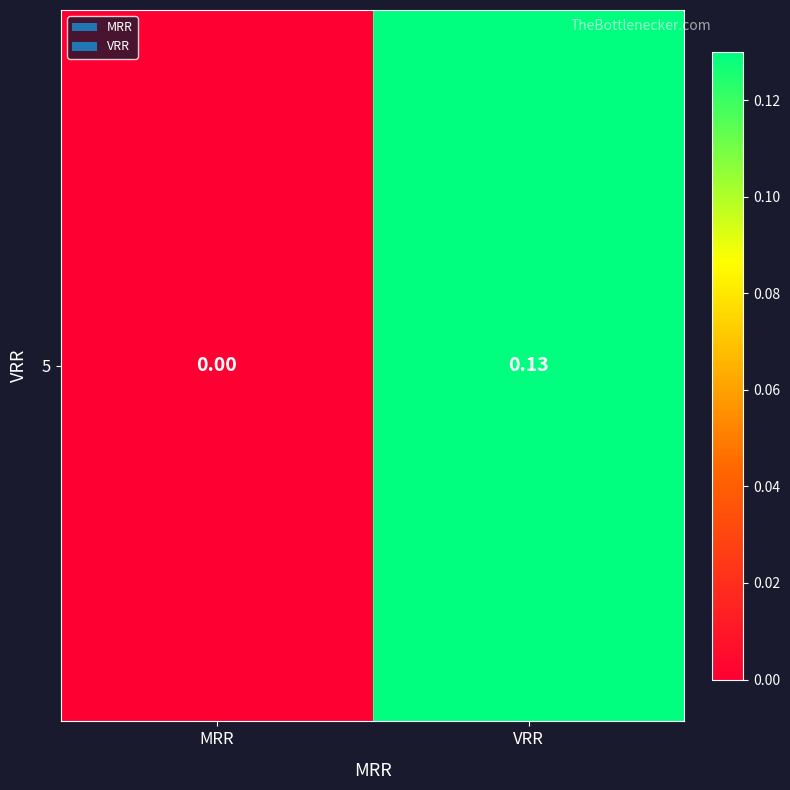

True or false: the data shows 0.0 at VRR.

False